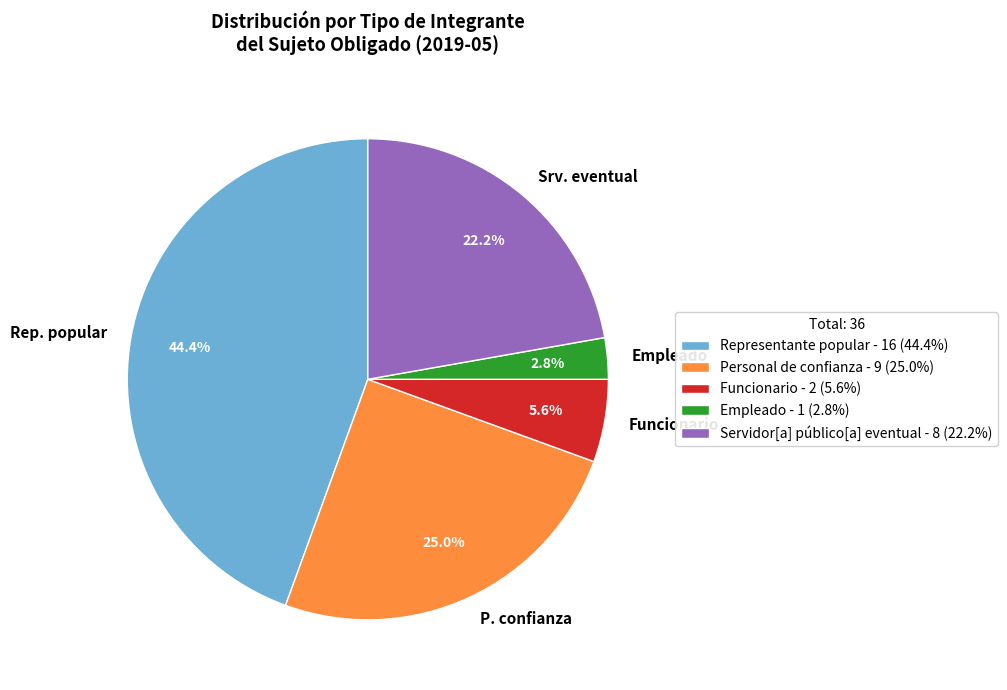

Which has a higher value, Empleado or Srv. eventual?

Srv. eventual